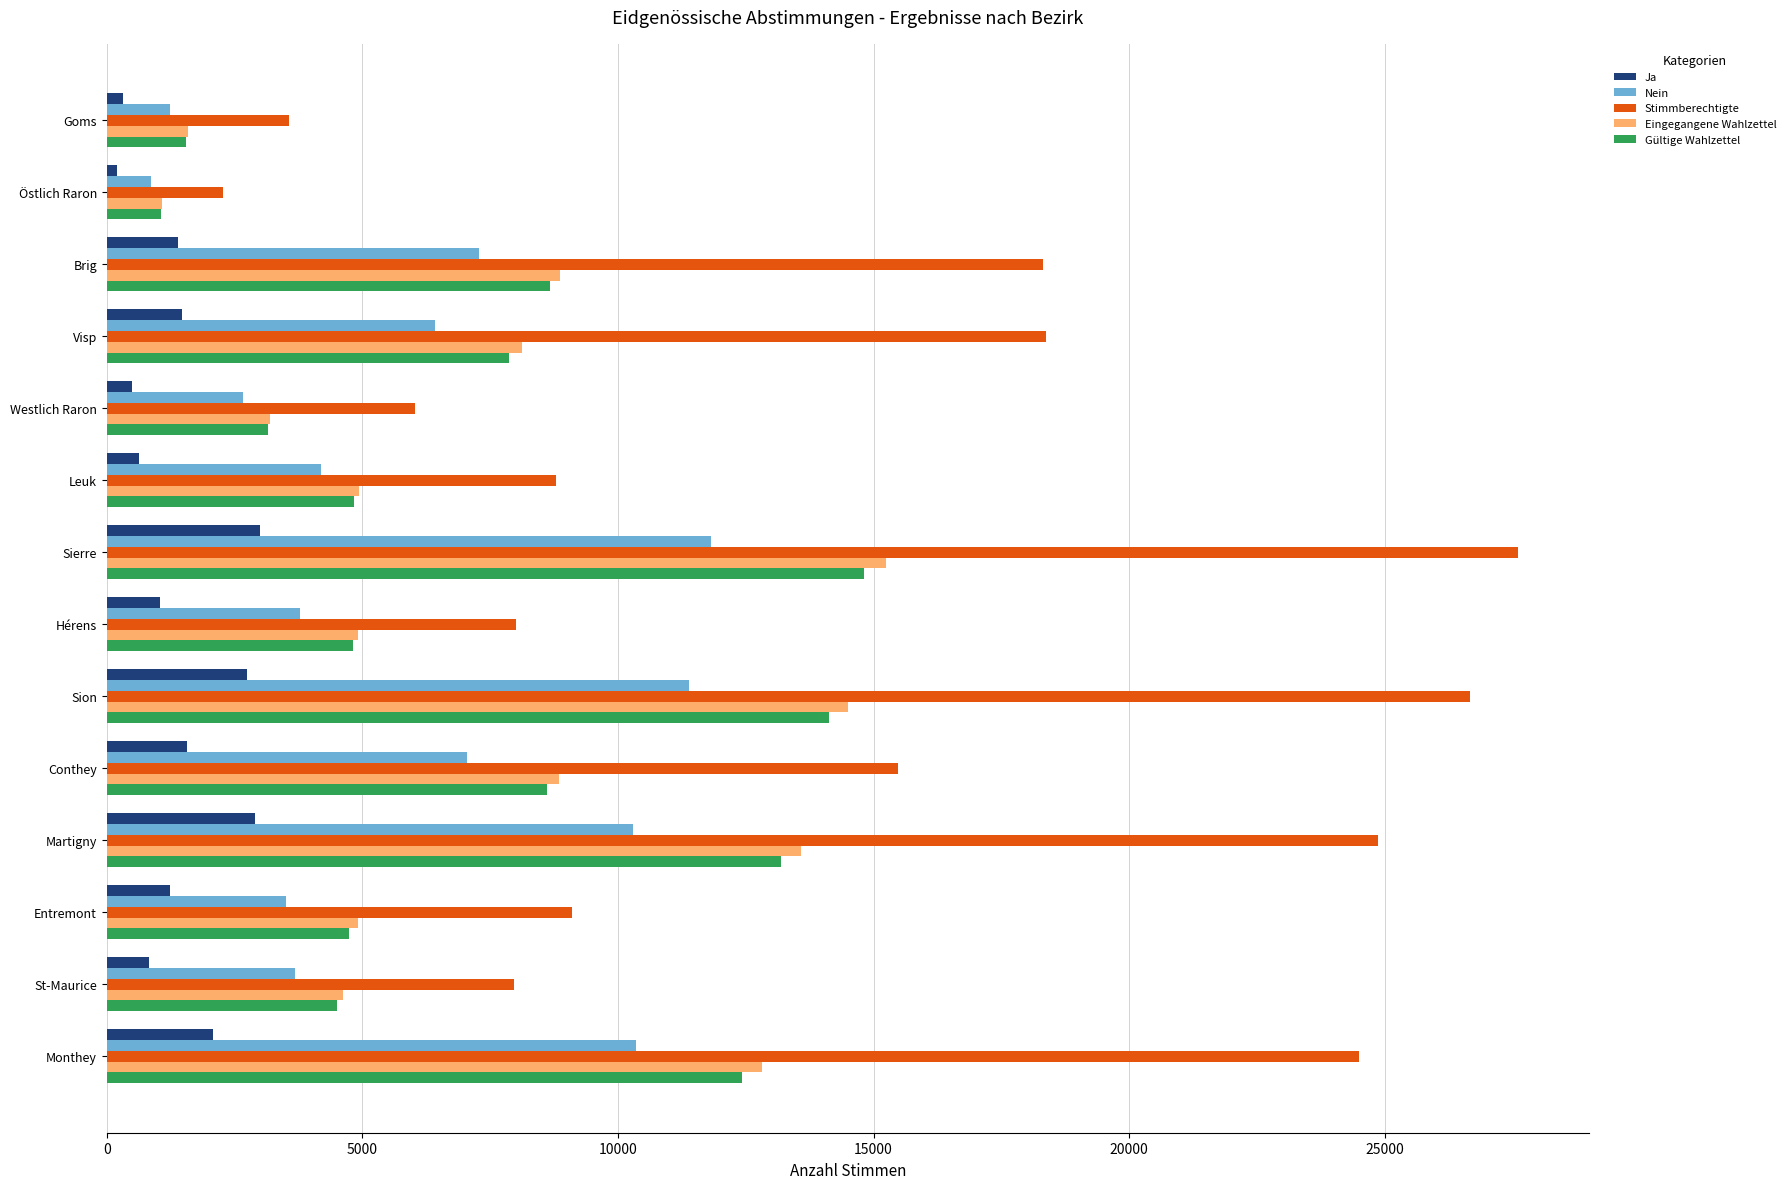

What value does the Ja series have at Entremont?

1239